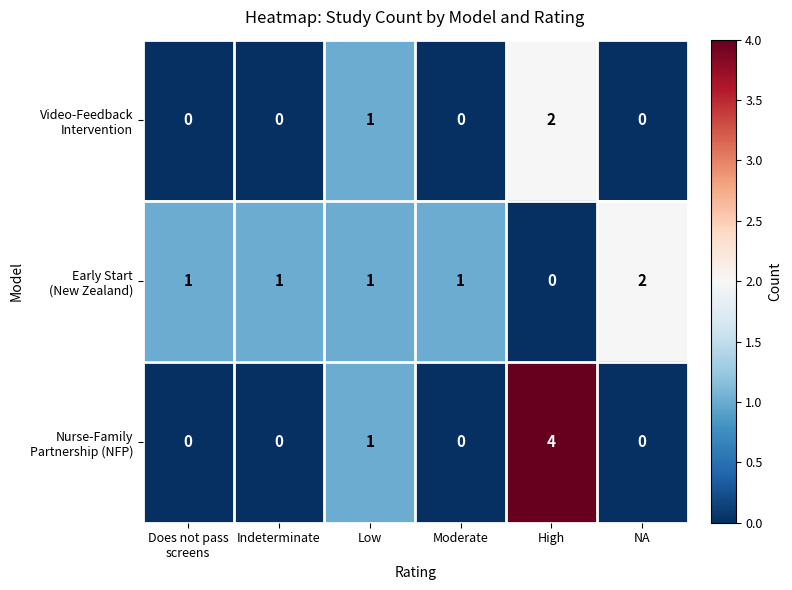

What is the maximum value shown in the chart?

4